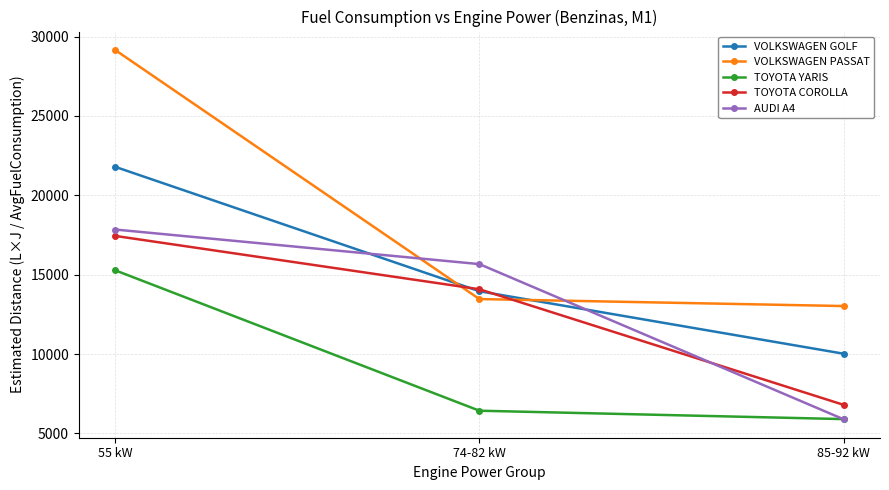

What is the spread (max minus min) of values at 74-82 kW?

9236.1